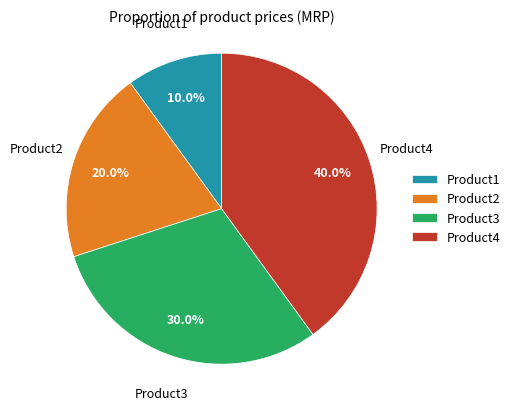

Count the number of slices in the pie.

4